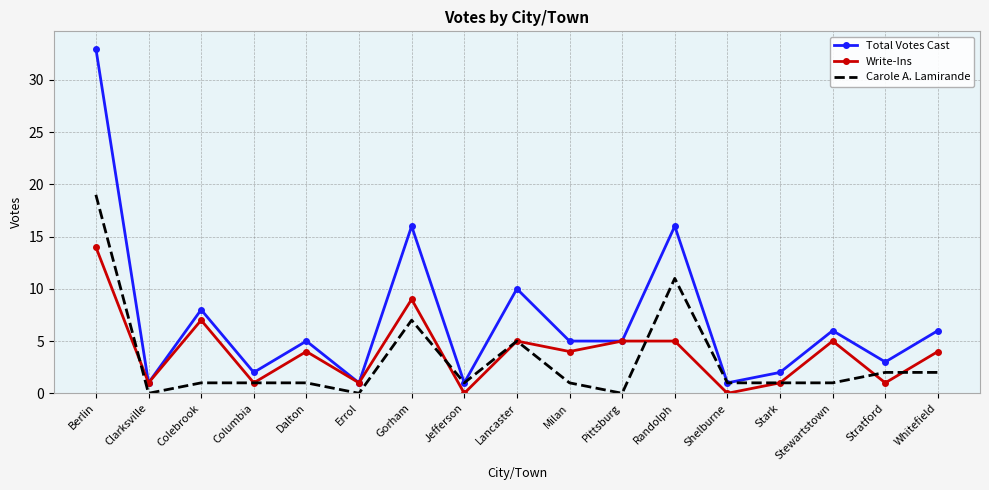

True or false: Carole A. Lamirande has a value of 1 at Shelburne.

True